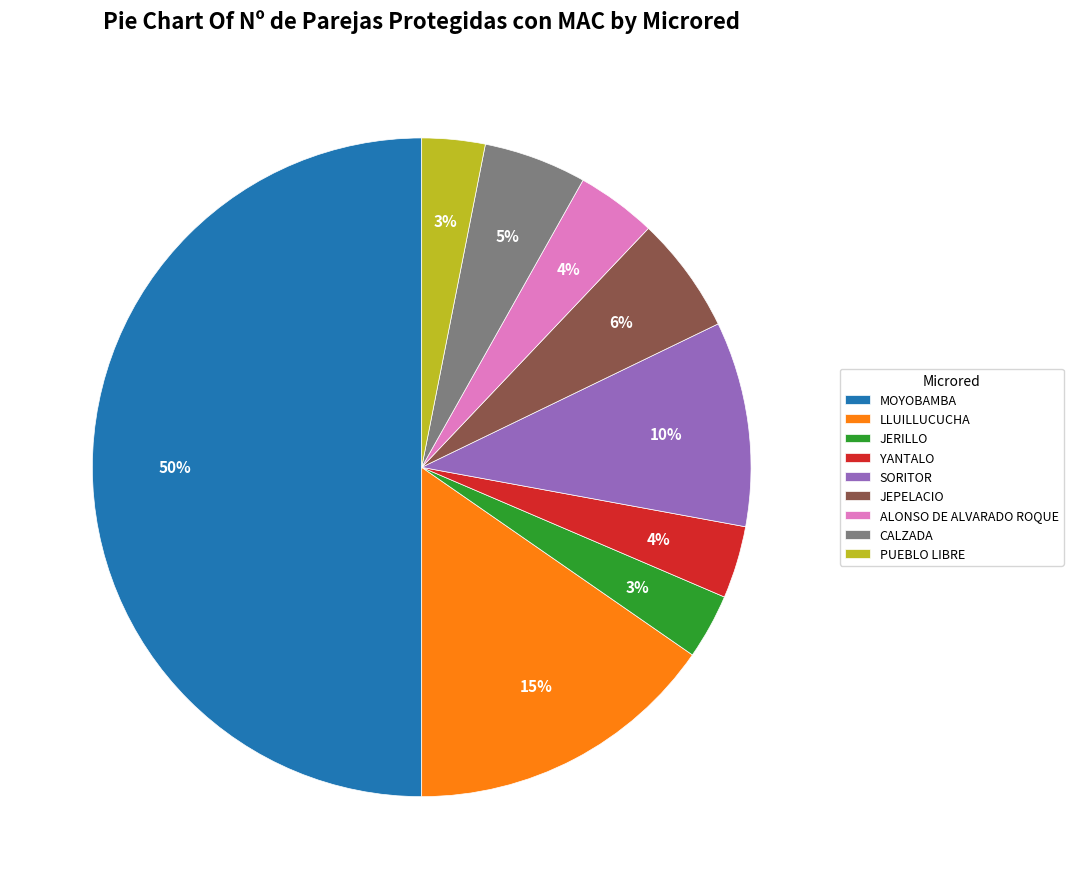

Between ALONSO DE ALVARADO ROQUE and CALZADA, which is larger?

CALZADA